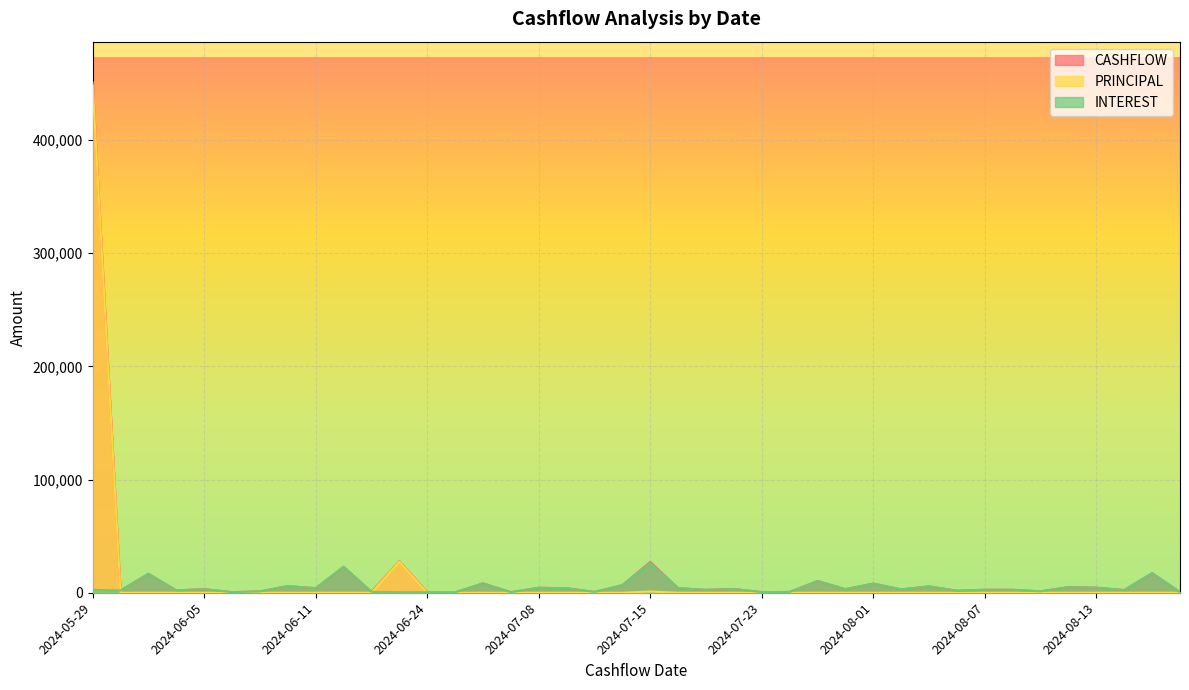

What is the value of the PRINCIPAL point at the 1st from the left?

448161.3